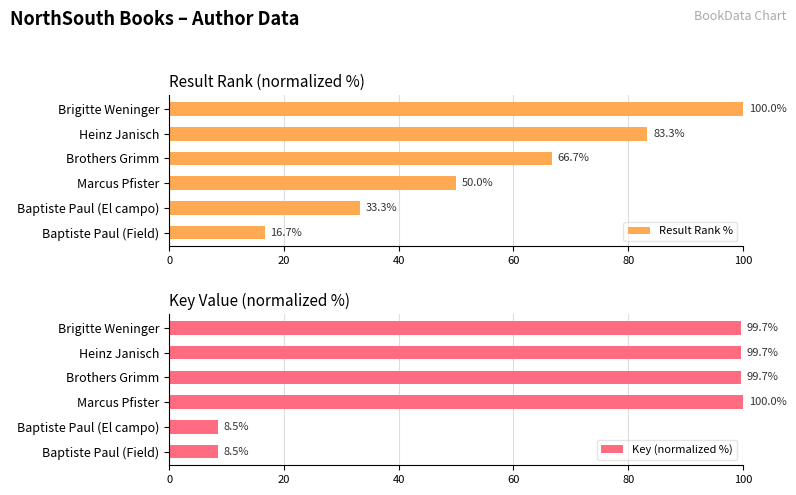

Where is Result Rank % nearest to the value 58?

Marcus Pfister